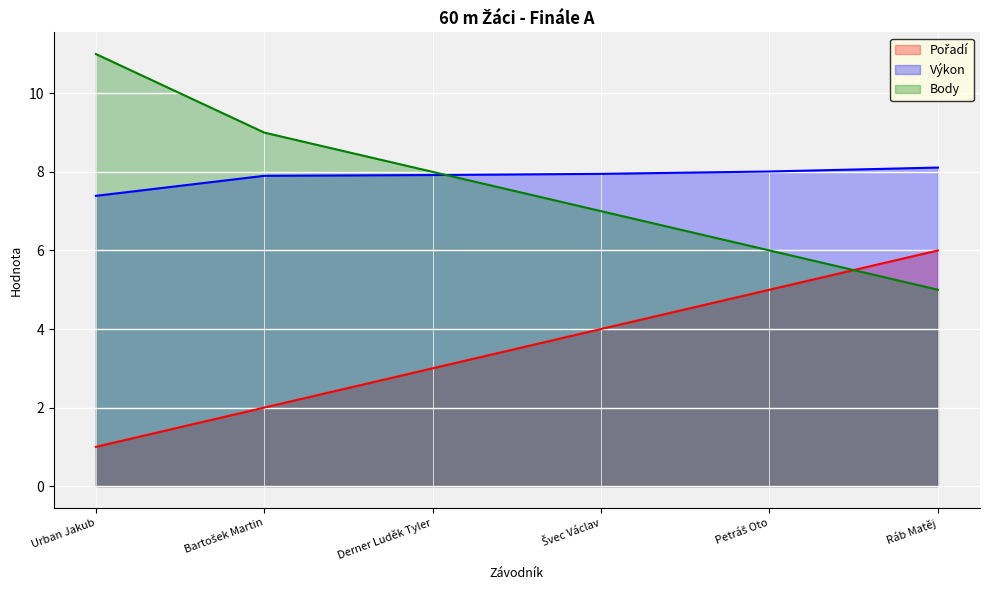

Is the value of Body at Švec Václav greater than the value of Pořadí at Ráb Matěj?

Yes